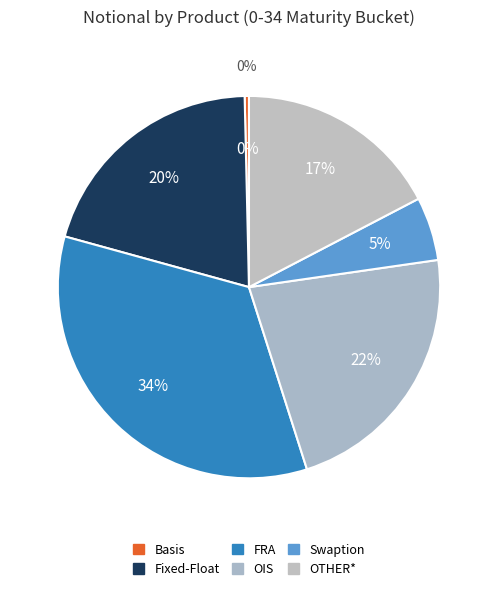

Rank the categories by value from highest to lowest.

FRA, OIS, Fixed-Float, OTHER*, Swaption, Basis